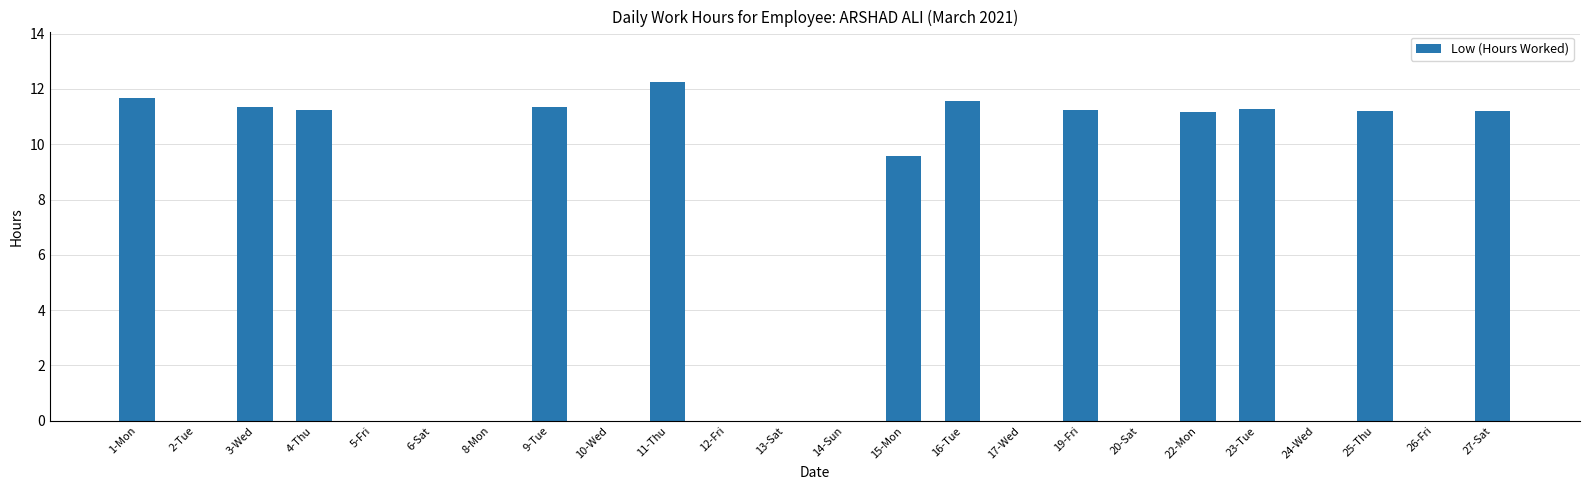

Where is the data nearest to the value 6?

15-Mon